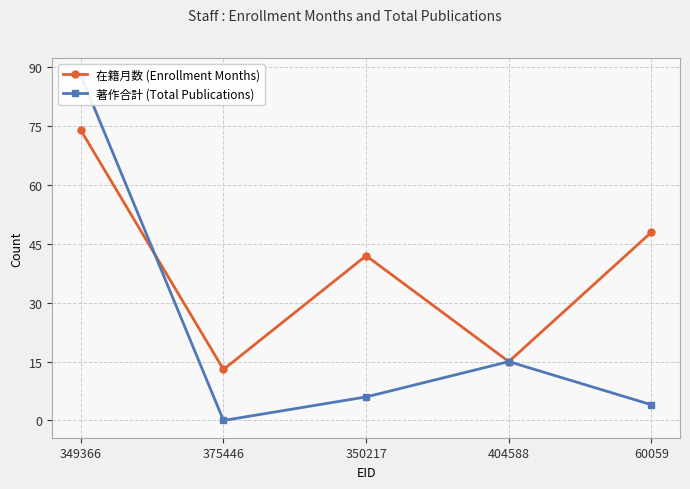

How many interior local peaks does the 在籍月数 (Enrollment Months) series have?

1